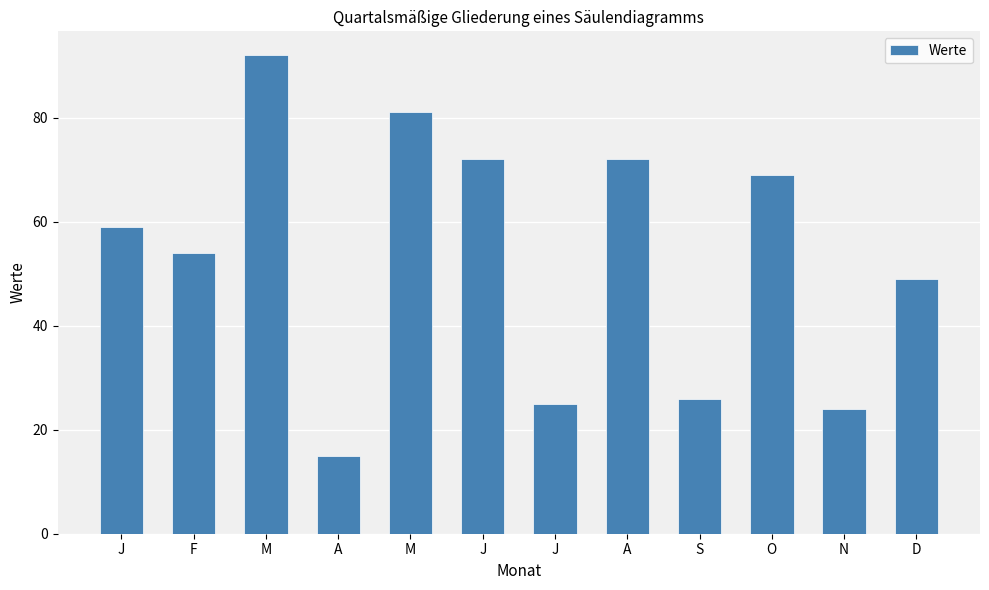

Between F and M, which is larger?

M